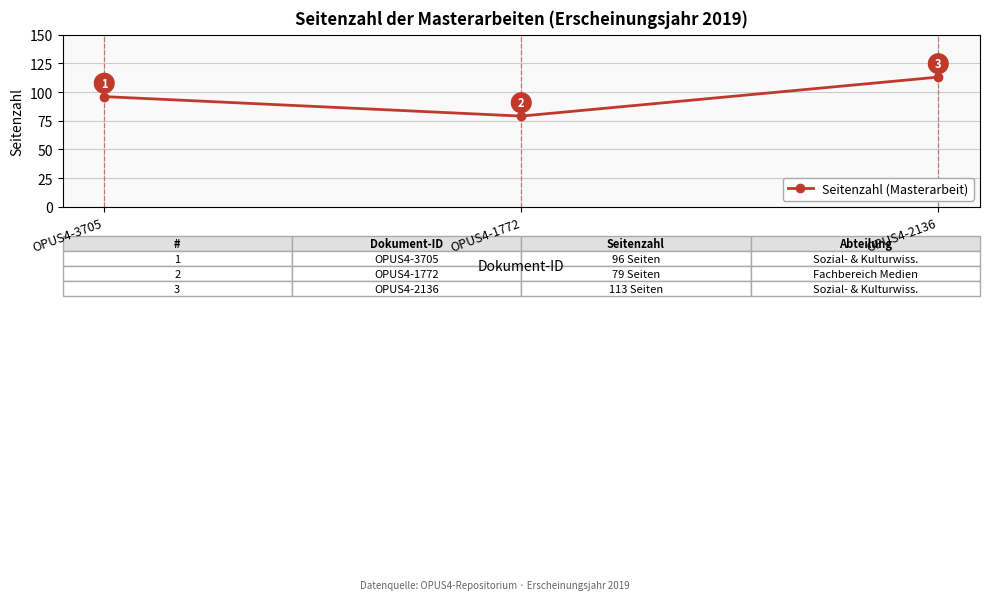

What is the value of the 3rd point from the left?

113